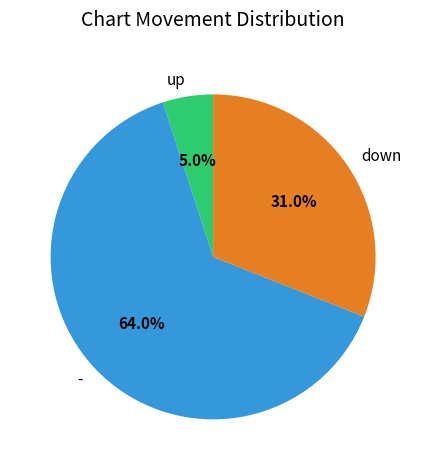

The down slice represents 23% of the pie. True or false?

False